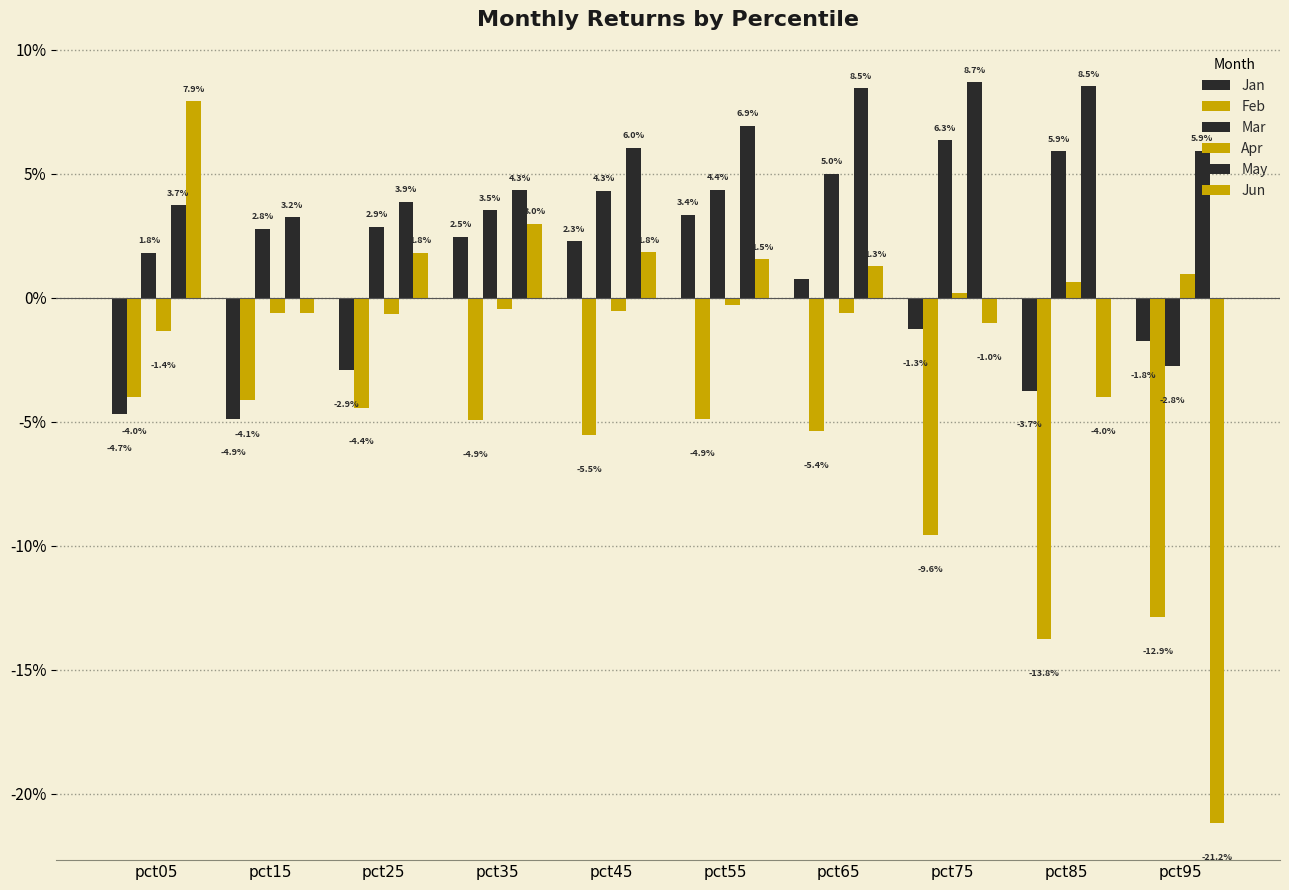

Which series has the largest range (max minus min)?

Jun